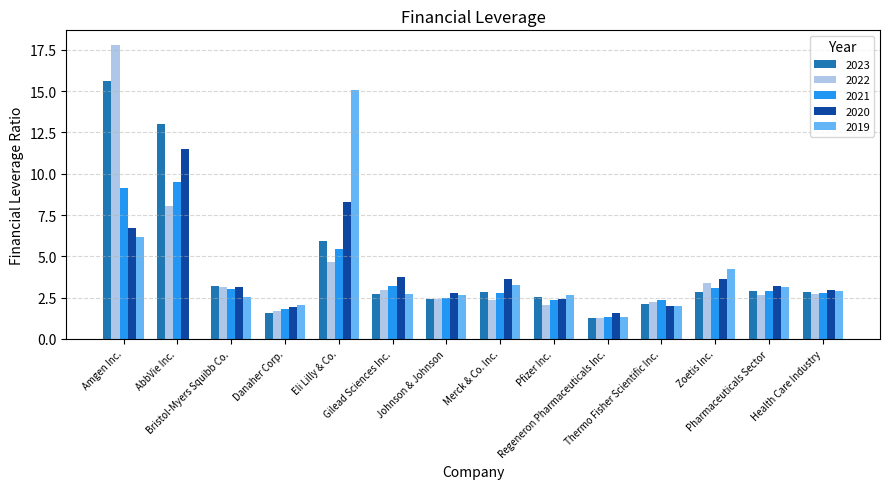

What is the maximum value shown in the chart?

17.8